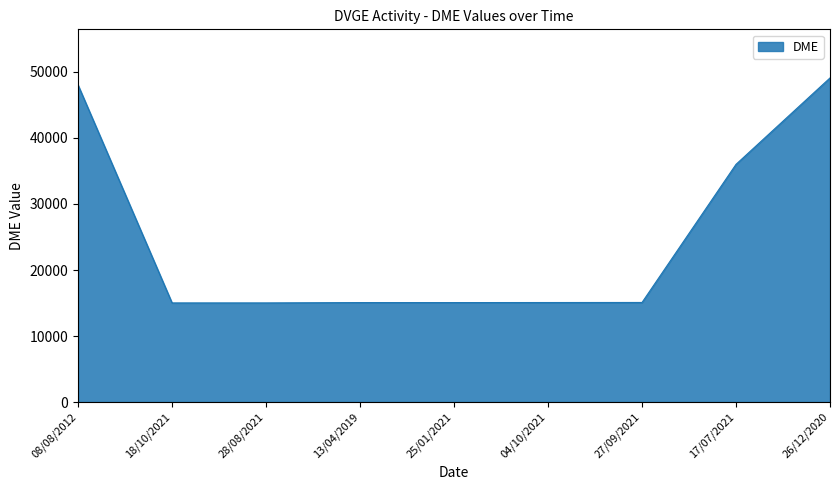

What is the smallest value displayed?

15012